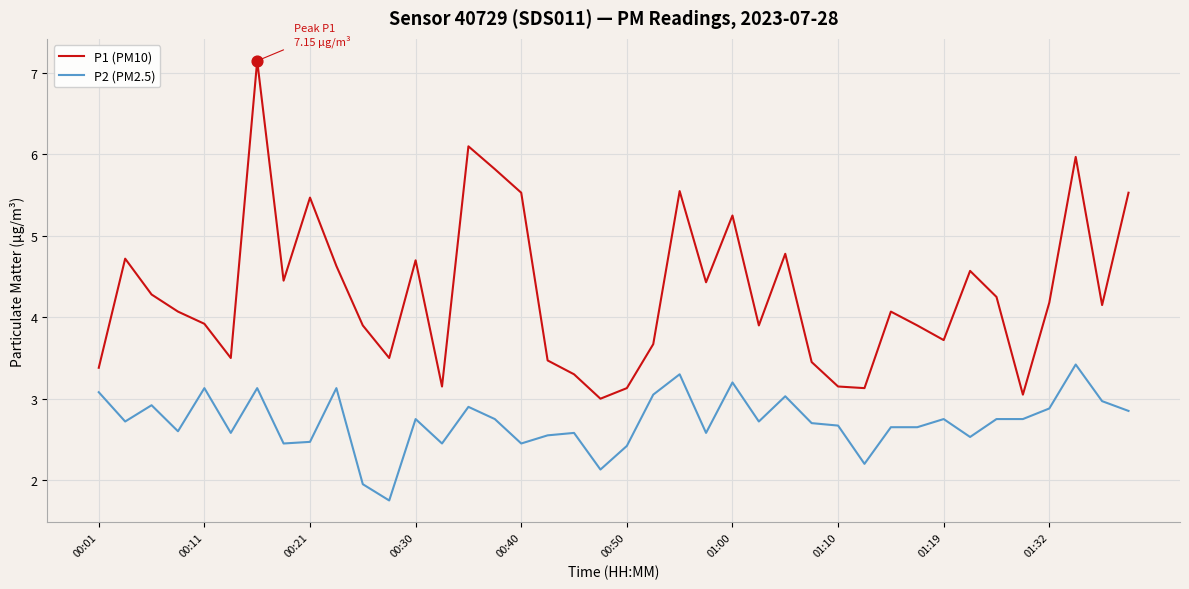

Which series has the largest total across all categories?

P1 (PM10)